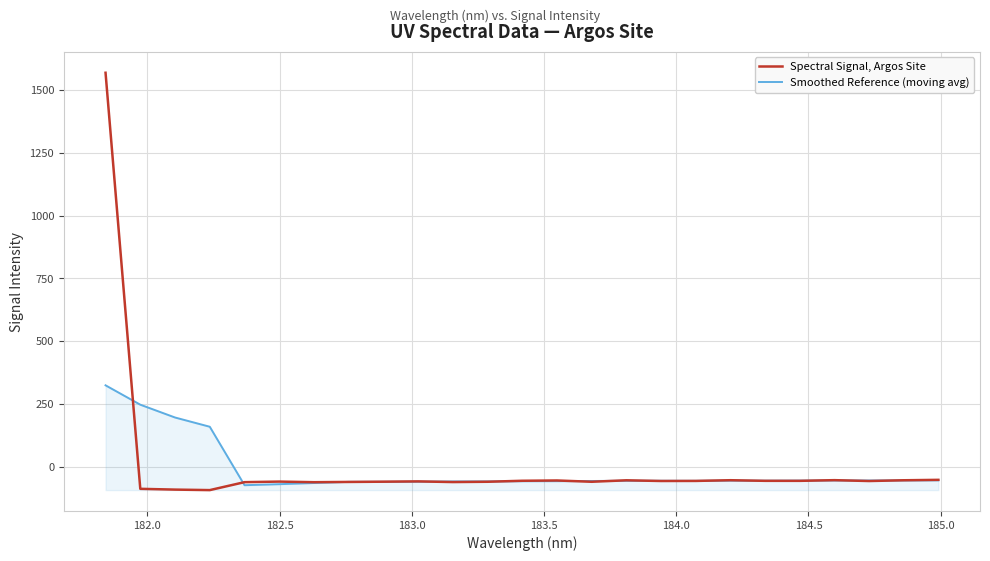

What is the maximum value for Smoothed Reference (moving avg)?

323.9